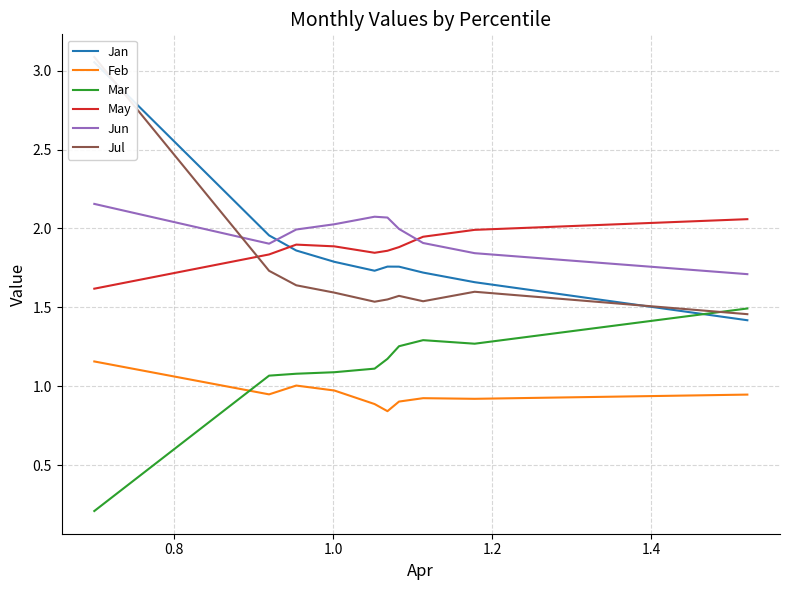

Does the chart display data point markers on the line(s)?

No